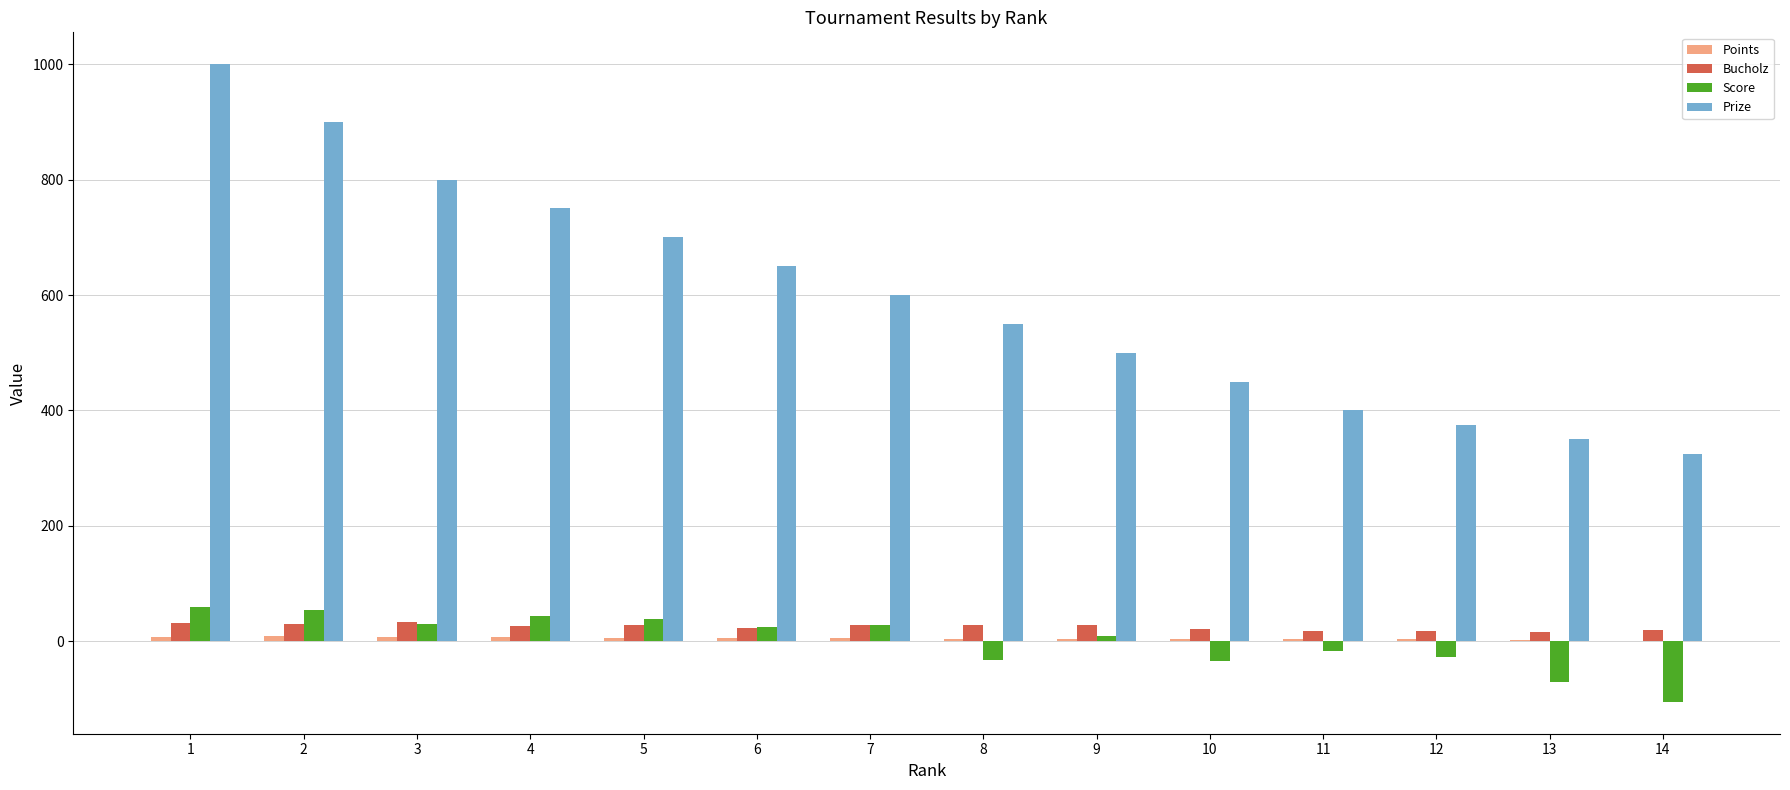

Which series changed the most between 9 and 13?

Prize